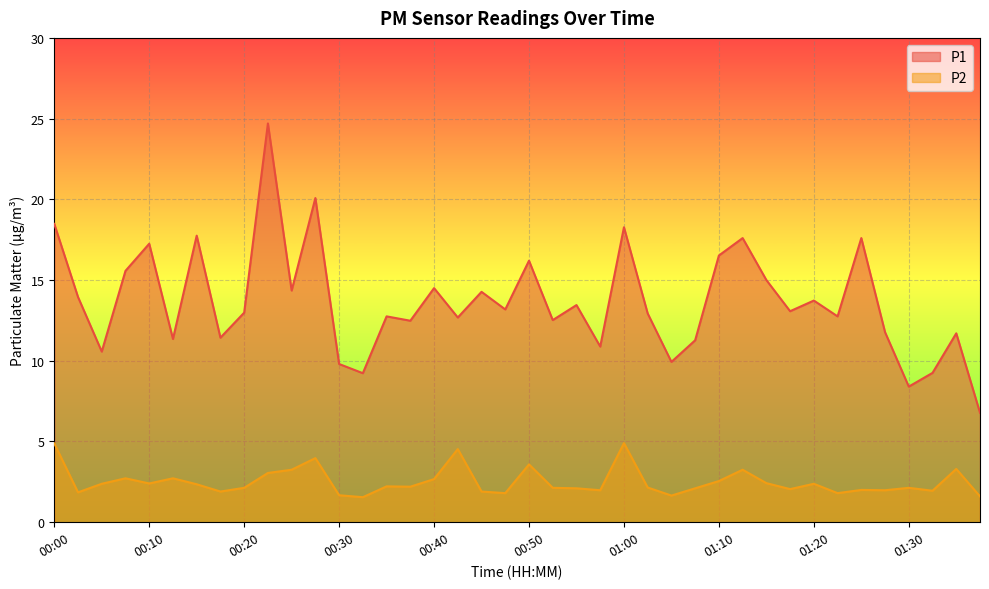

What is the difference between the P2 values at 01:02 and 01:35?

1.1